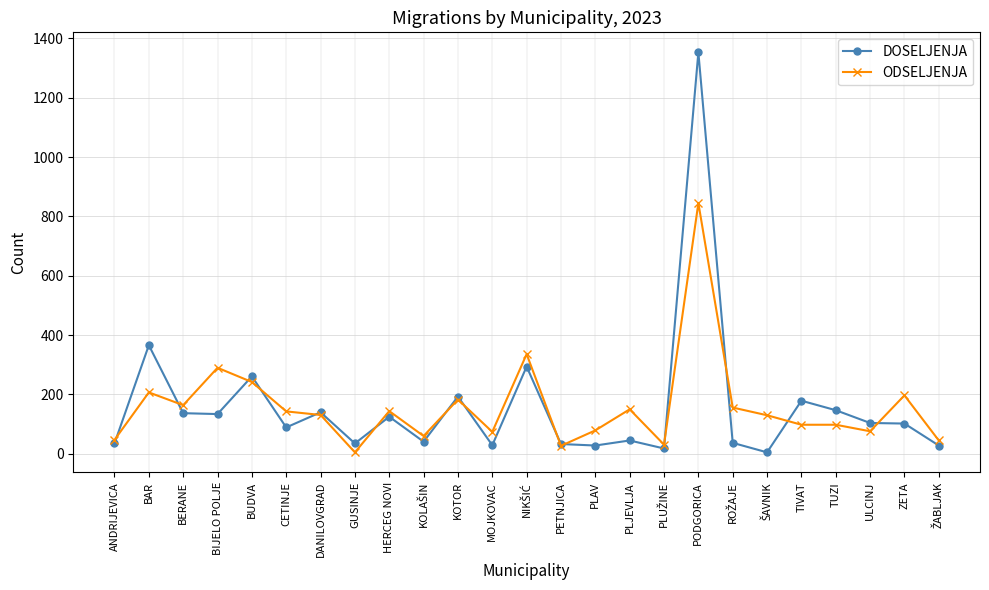

In DOSELJENJA, how many points are lower than both neighbors (excluding endpoints)?

8